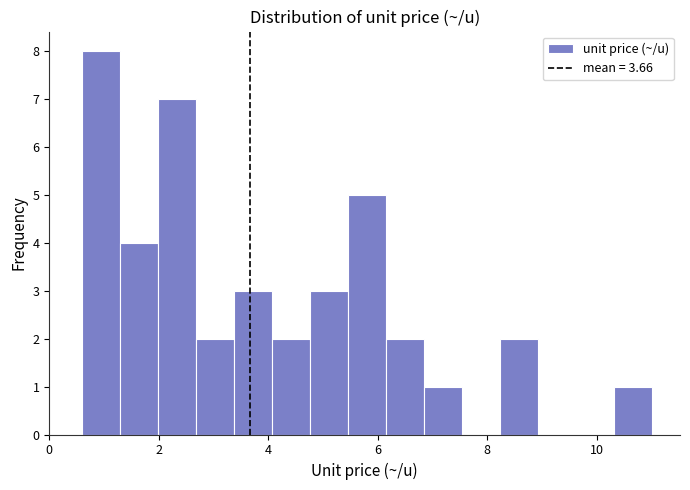

Around what value on the x-axis is the tallest bar? Give the approximate position of its centre, as read against the axis.

1.0